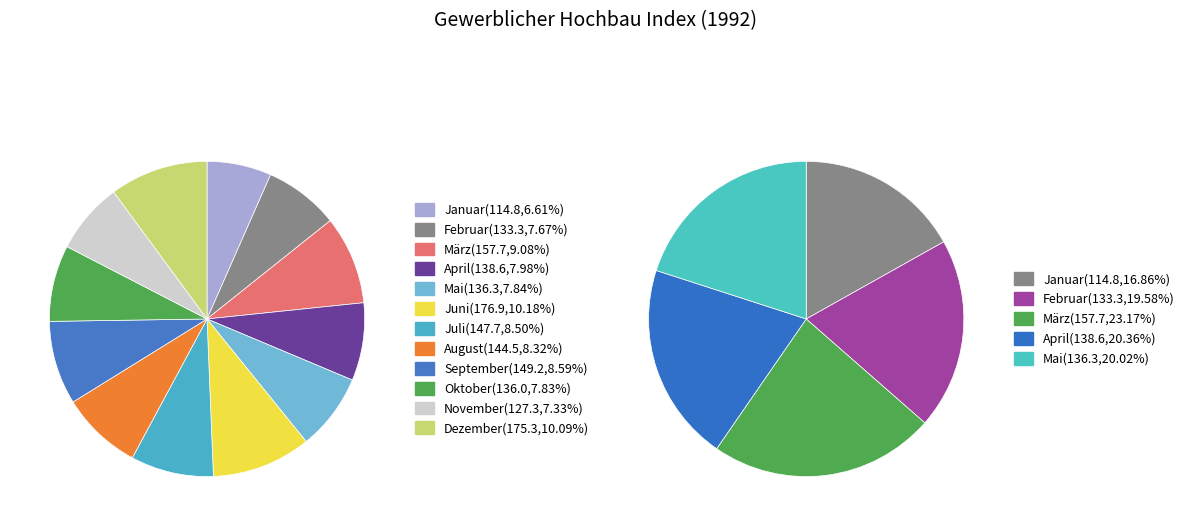

How many slices are in this pie chart?

12